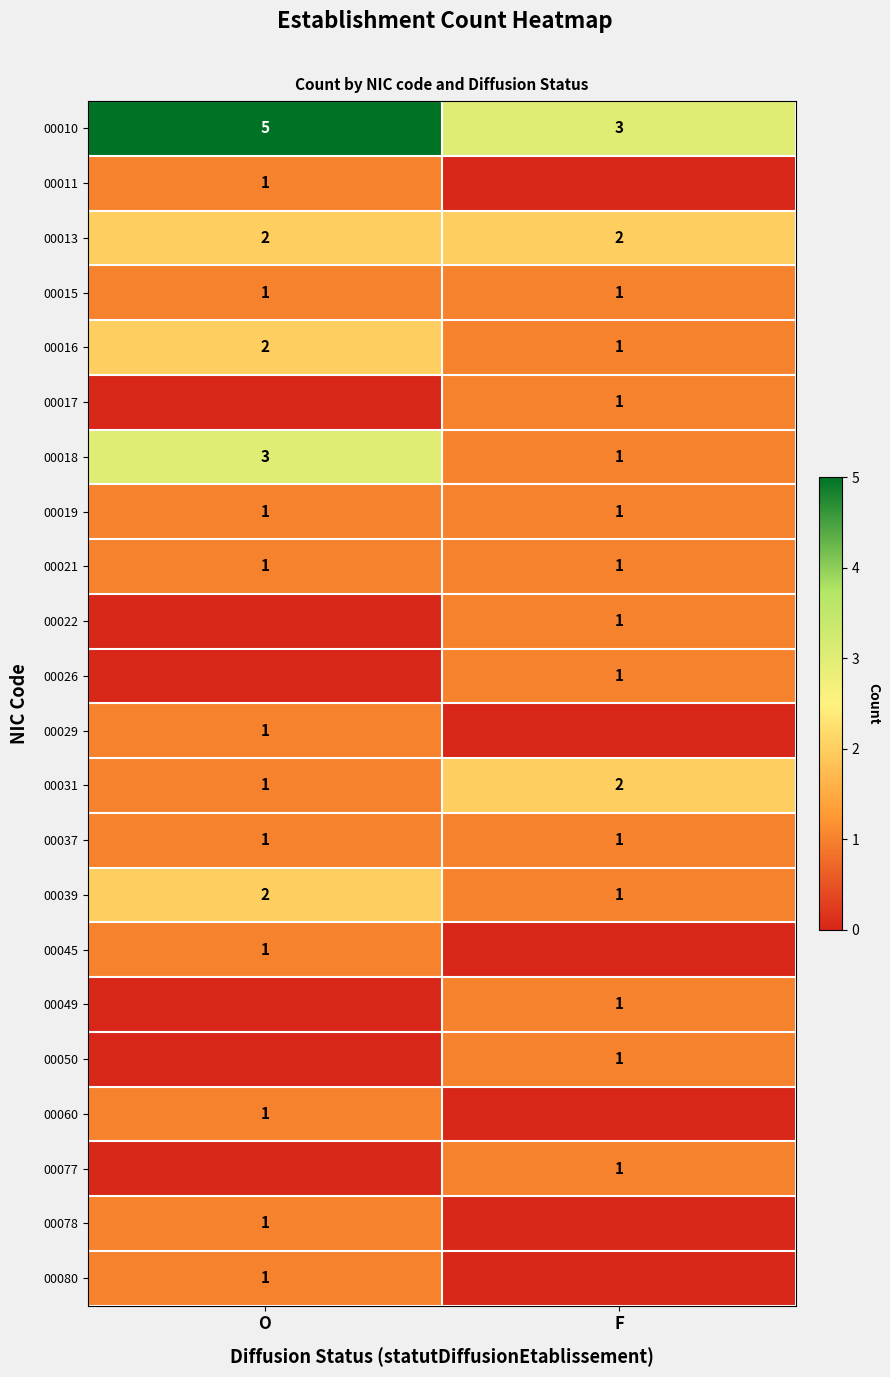

At which label does 00010 reach its peak?

O